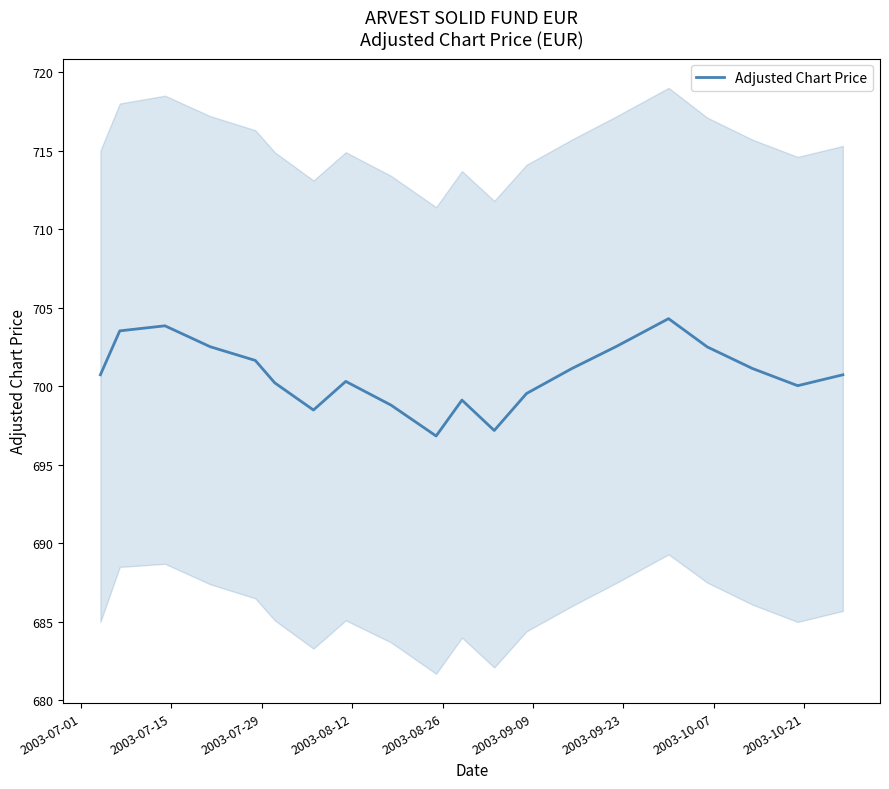

What is the minimum value for Adjusted Chart Price?

696.8